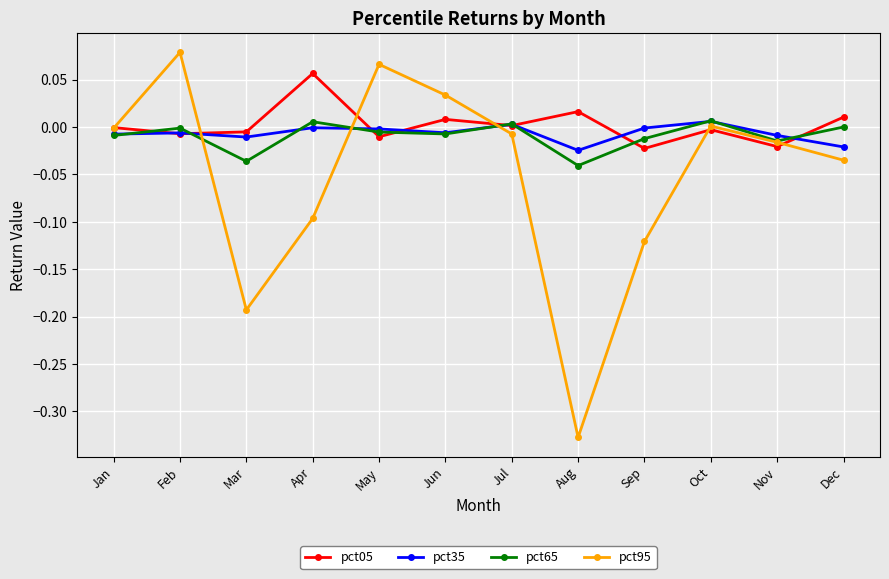

The pct65 series shows 0.0 at Oct. True or false?

True